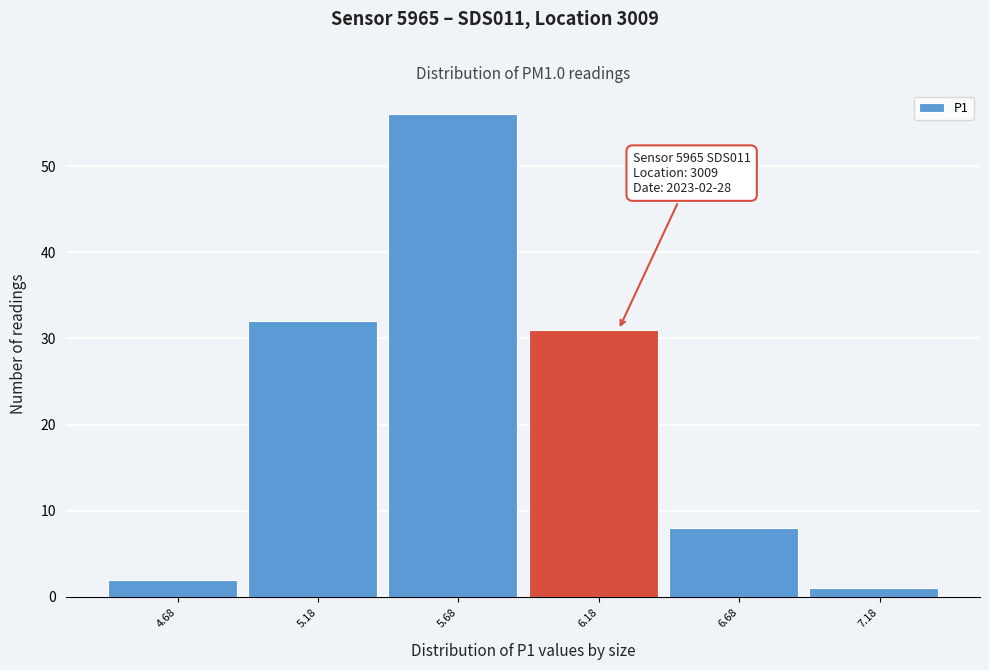

Reading right to left, transcribe all the data shown in this chart.

7.18=1	6.68=8	6.18=31	5.68=56	5.18=32	4.68=2